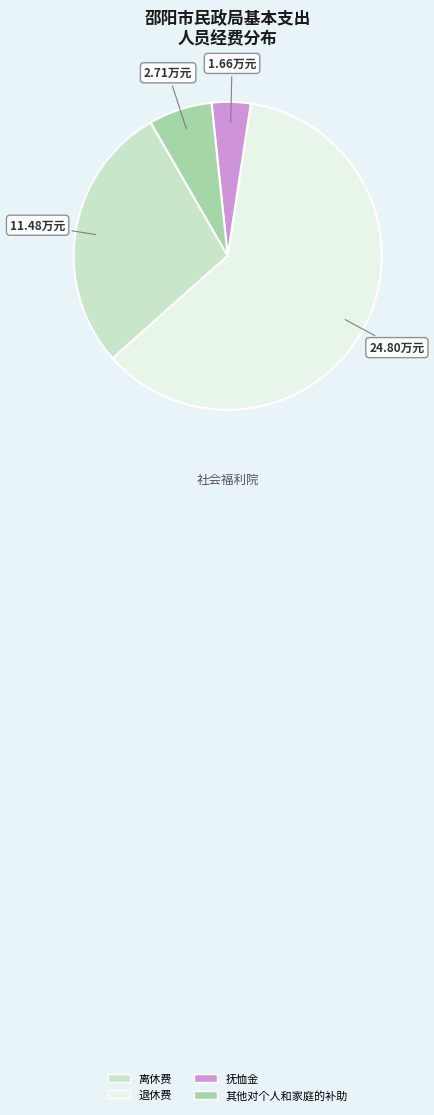

What is the largest slice in the pie chart?

退休费